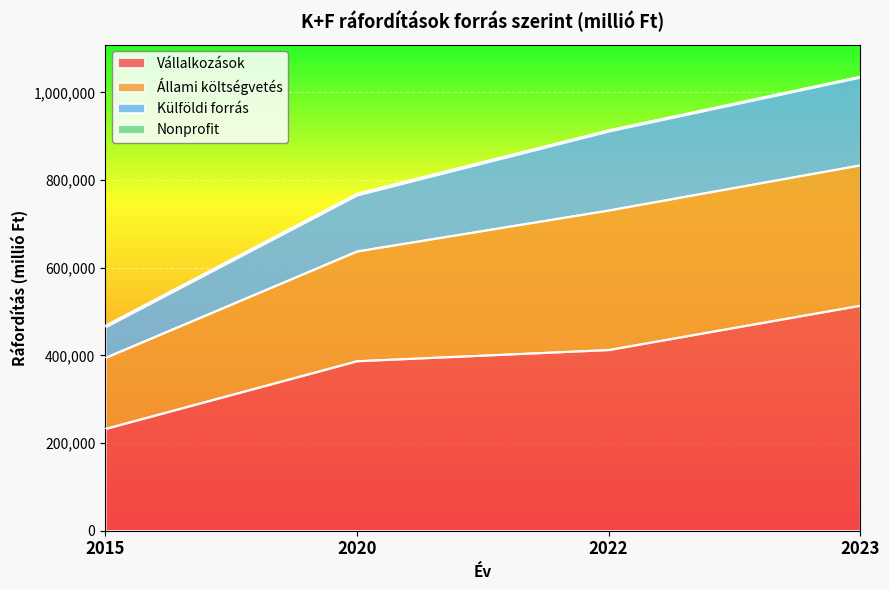

What is the difference between the Vállalkozások values at 2015 and 2020?

154617